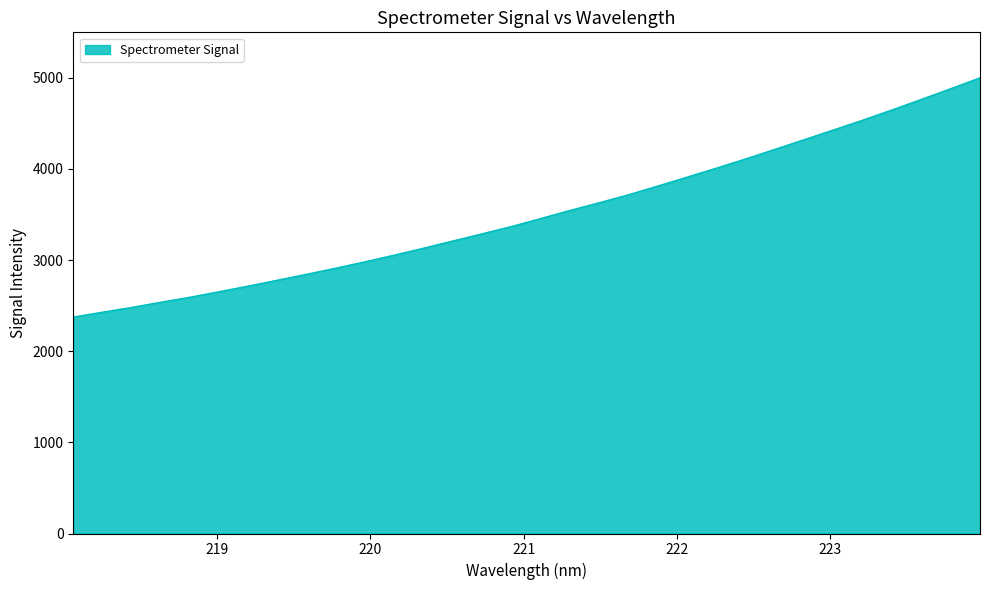

What is the sum of all values?

112351.8